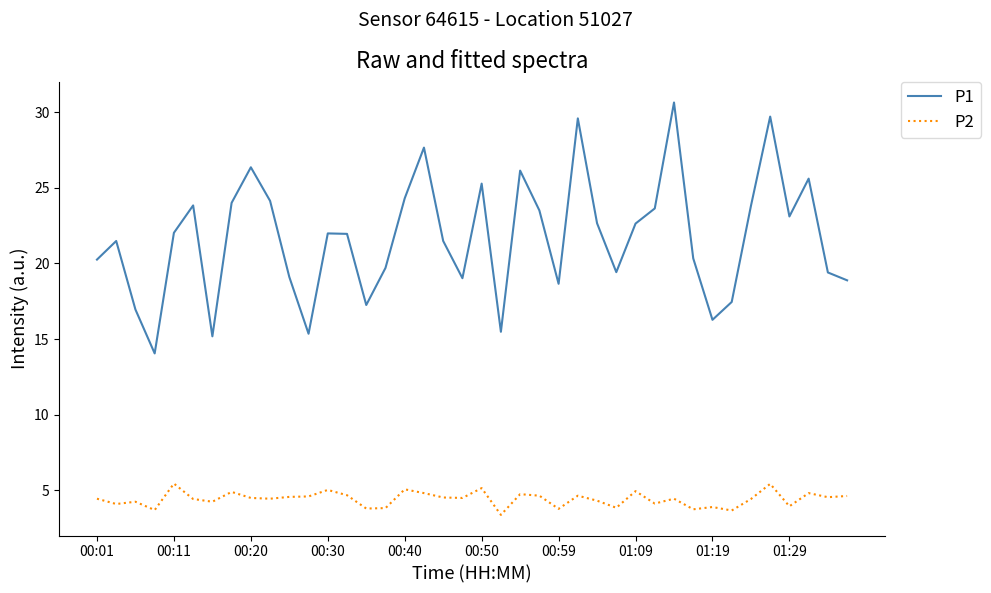

Count the number of categories in the chart.

40